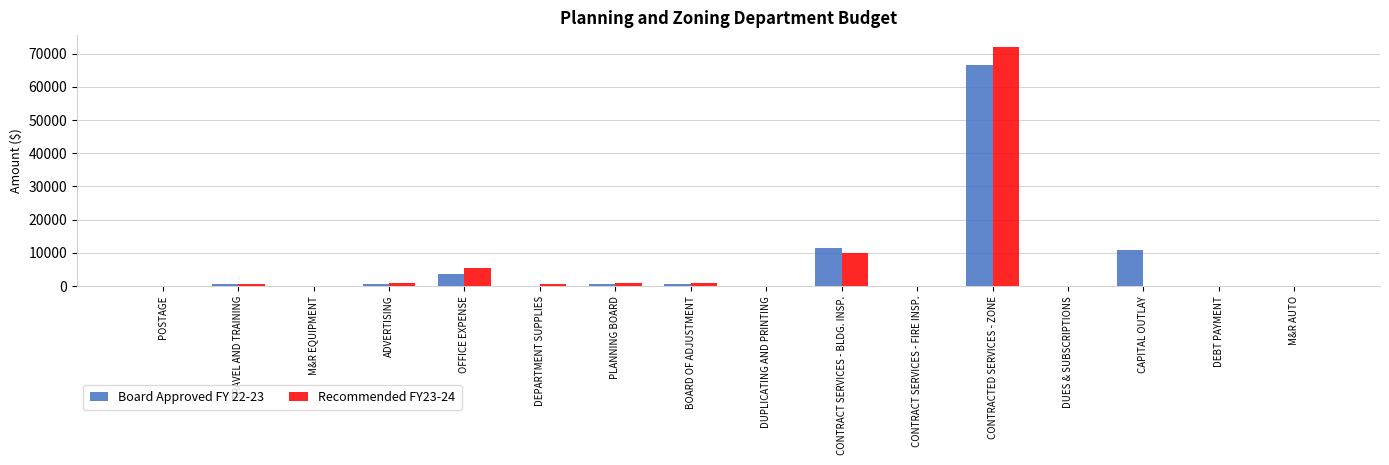

At which label is Board Approved FY 22-23 closest to 33250?

CONTRACT SERVICES - BLDG. INSP.